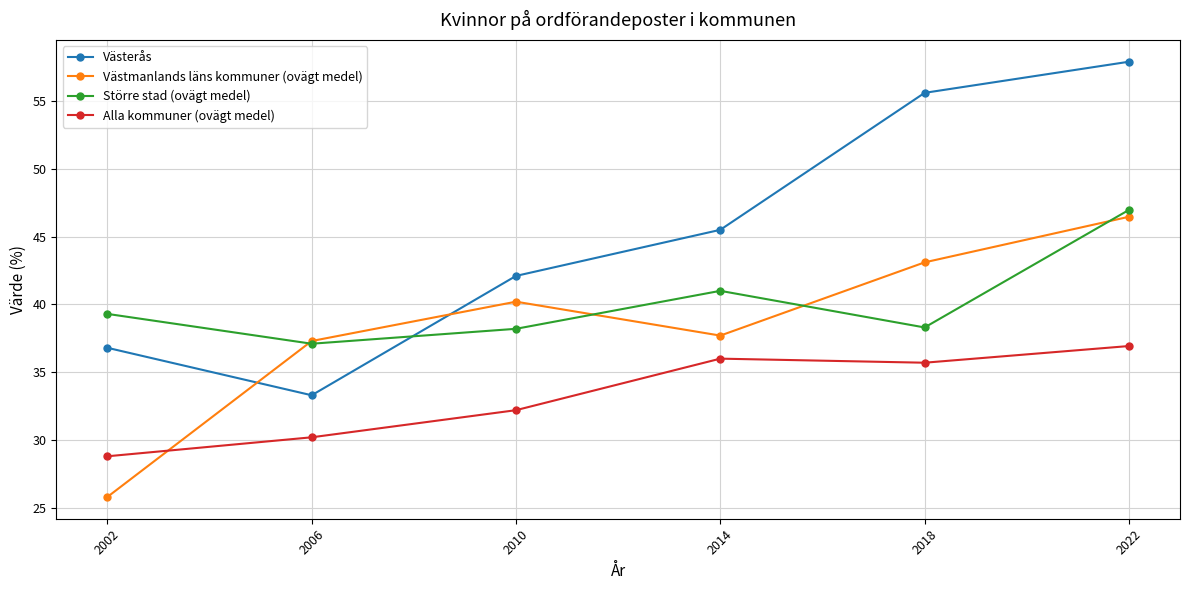

True or false: Västmanlands läns kommuner (ovägt medel) and Större stad (ovägt medel) intersect in this chart.

True